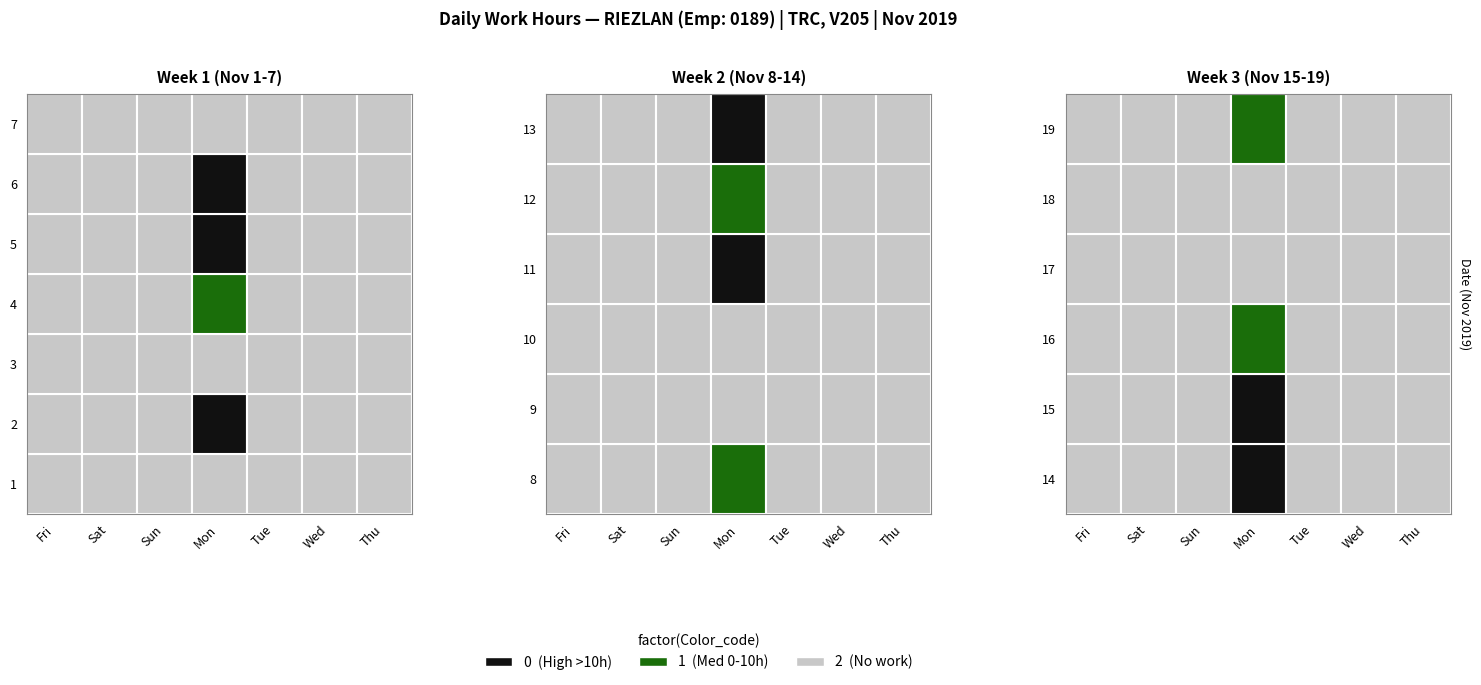

Which series has the largest total across all categories?

2